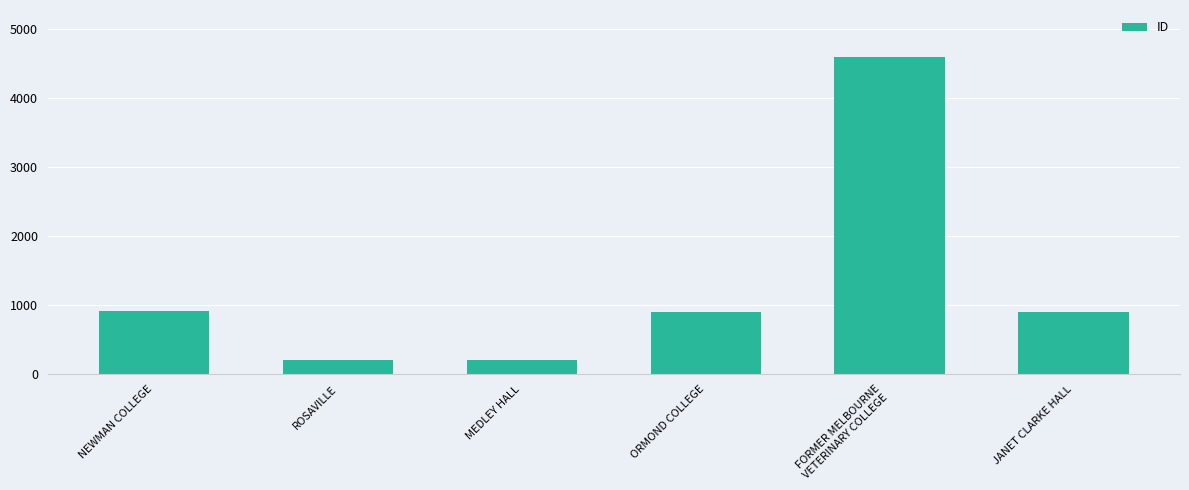

Which has a higher value, MEDLEY HALL or NEWMAN COLLEGE?

NEWMAN COLLEGE